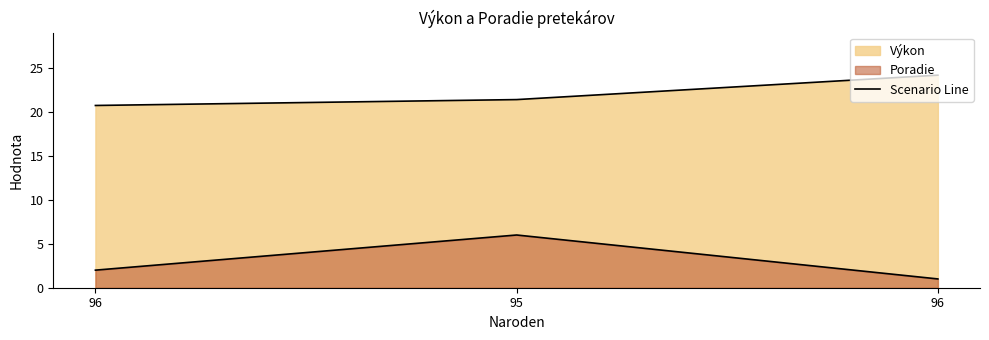

How many lines are shown in the chart?

2